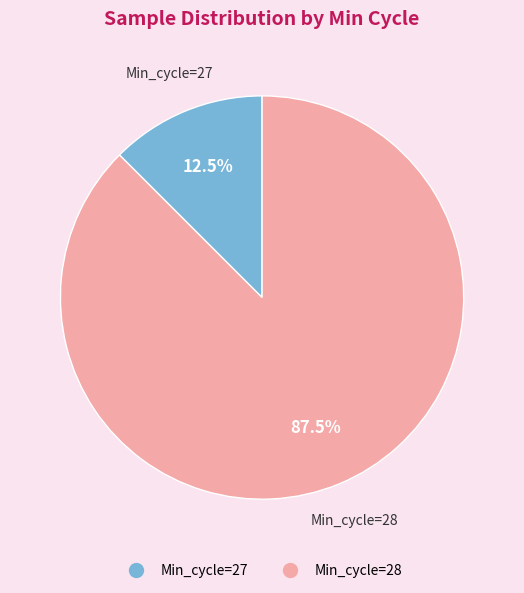

Is there a majority slice in this chart?

Yes